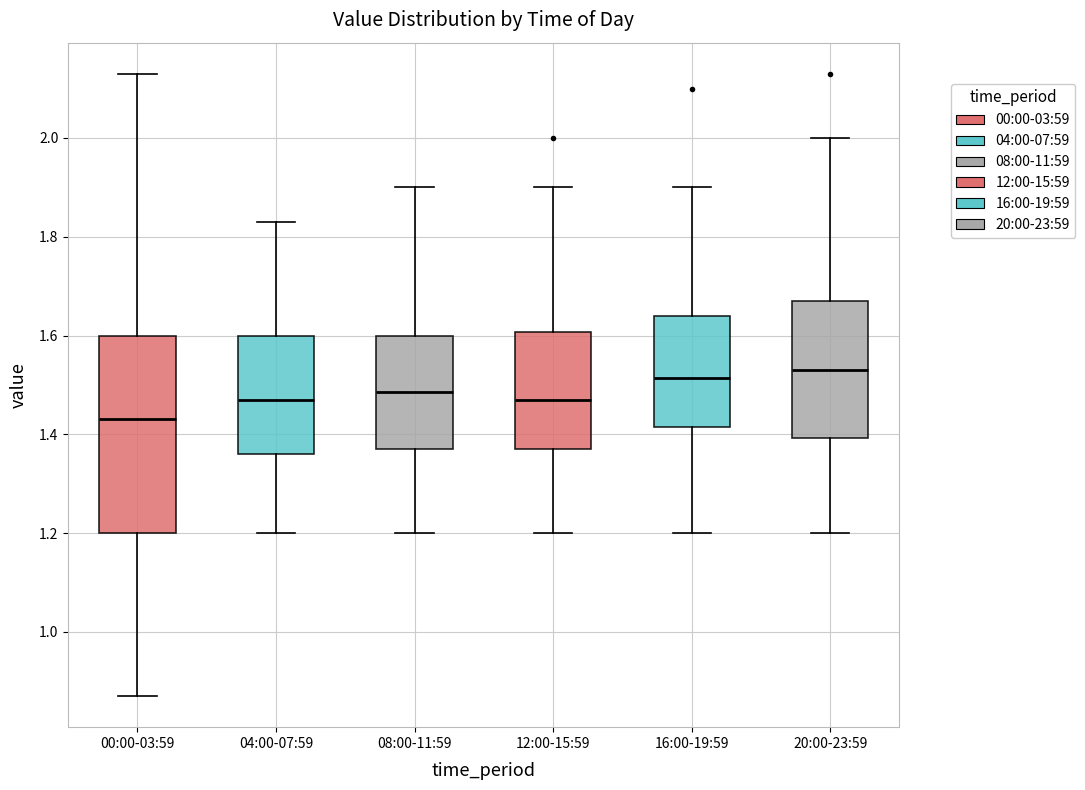

Which box is the tallest, from its lower edge to its upper edge?

00:00-03:59